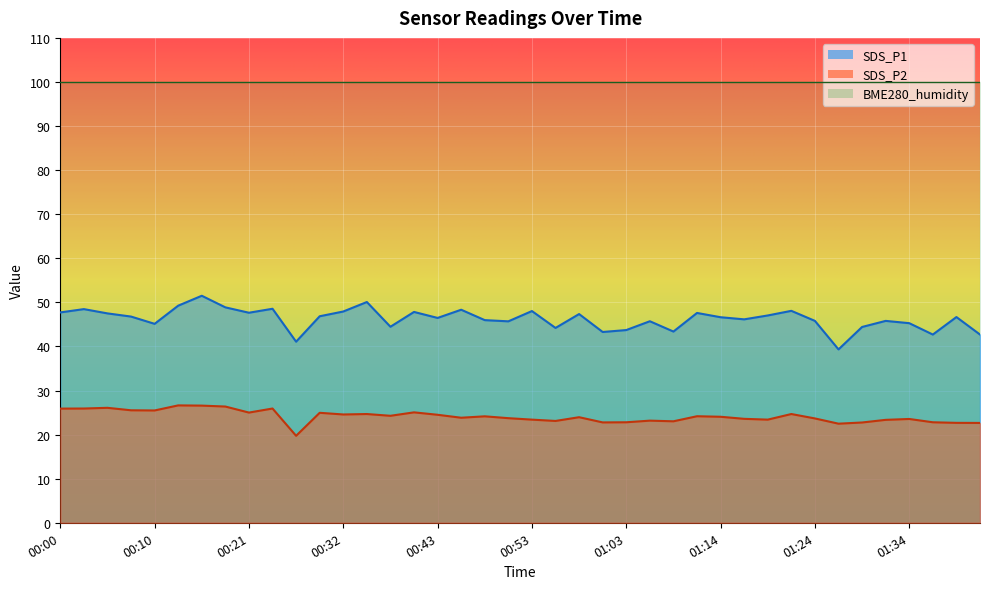

In SDS_P2, how many points are higher than both neighbors (excluding endpoints)?

12